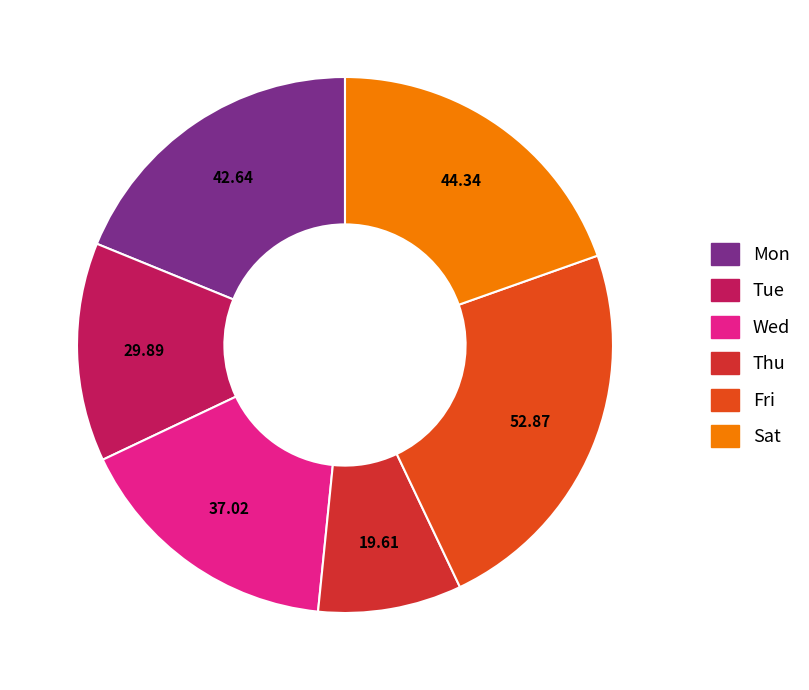

How many segments does this pie chart have?

6